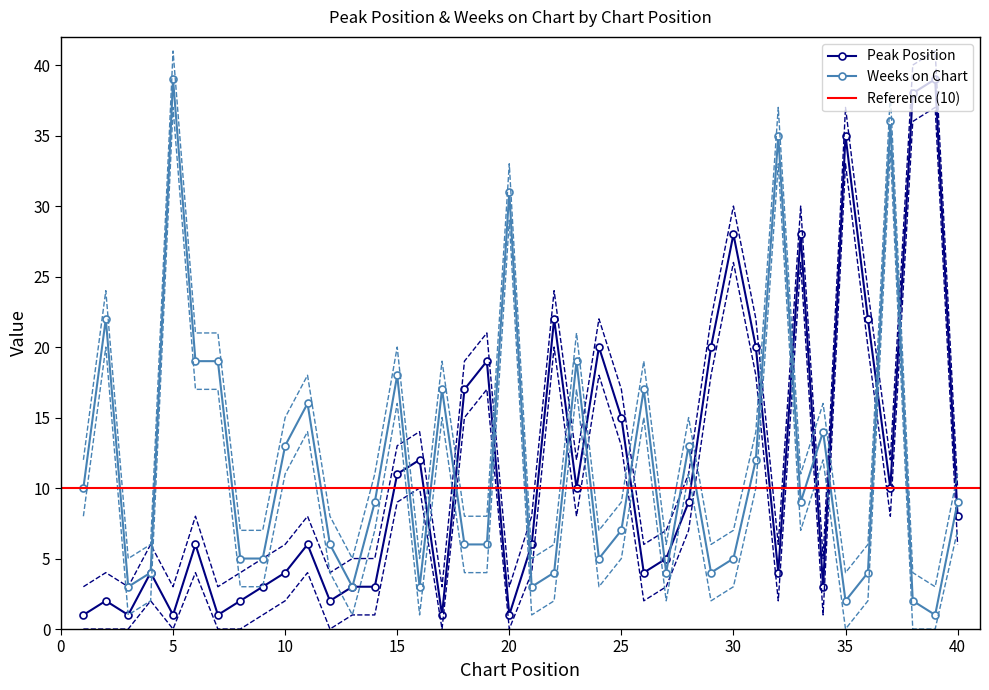

True or false: Weeks on Chart has more than 0 points higher than both neighbors.

True